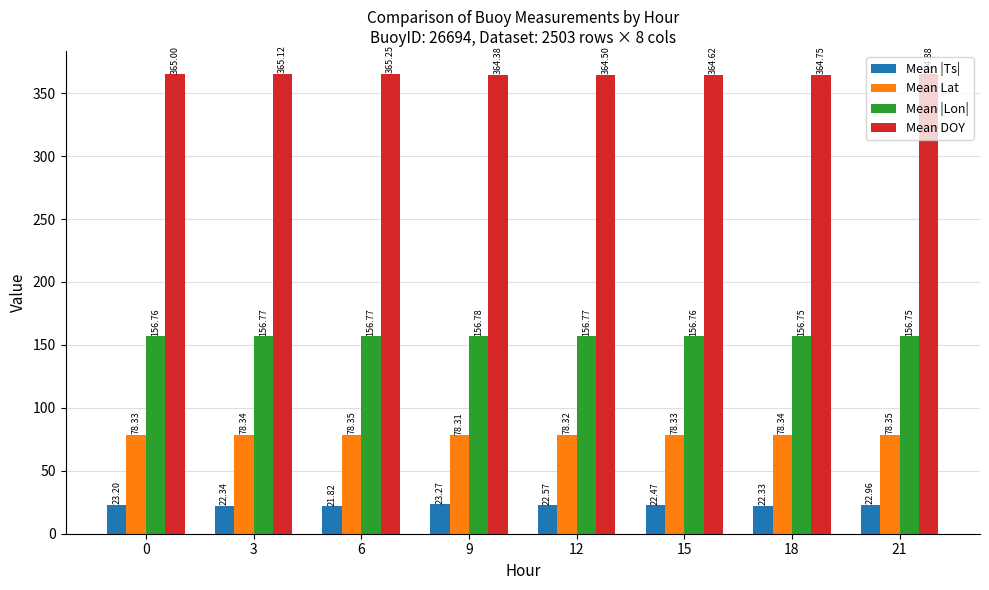

What are all the series names shown in the legend?

Mean |Ts|, Mean Lat, Mean |Lon|, Mean DOY